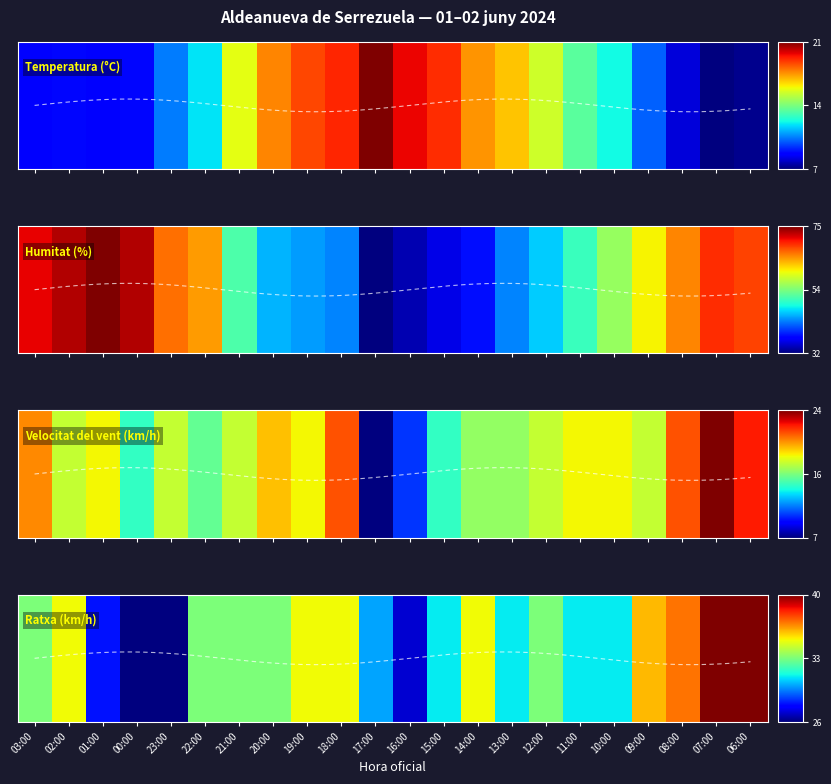

Reading left to right, what are all the values shown in this chart?

Temperatura: 03:00=0.1	02:00=0.1	01:00=0.1	00:00=0.1	23:00=0.2	22:00=0.4	21:00=0.6	20:00=0.8	19:00=0.8	18:00=0.9	17:00=1.0	16:00=0.9	15:00=0.9	14:00=0.8	13:00=0.7	12:00=0.6	11:00=0.5	10:00=0.4	09:00=0.2	08:00=0.1	07:00=0.0	06:00=0.0
Humitat: 03:00=0.9	02:00=1.0	01:00=1.0	00:00=1.0	23:00=0.8	22:00=0.7	21:00=0.4	20:00=0.3	19:00=0.3	18:00=0.3	17:00=0.0	16:00=0.0	15:00=0.1	14:00=0.1	13:00=0.3	12:00=0.3	11:00=0.4	10:00=0.5	09:00=0.7	08:00=0.8	07:00=0.9	06:00=0.8
Velocitat del vent: 03:00=0.8	02:00=0.6	01:00=0.6	00:00=0.4	23:00=0.6	22:00=0.5	21:00=0.6	20:00=0.7	19:00=0.6	18:00=0.8	17:00=0.0	16:00=0.2	15:00=0.4	14:00=0.5	13:00=0.5	12:00=0.6	11:00=0.6	10:00=0.6	09:00=0.6	08:00=0.8	07:00=1.0	06:00=0.9
Ratxa: 03:00=0.5	02:00=0.6	01:00=0.1	00:00=0.0	23:00=0.0	22:00=0.5	21:00=0.5	20:00=0.5	19:00=0.6	18:00=0.6	17:00=0.3	16:00=0.1	15:00=0.4	14:00=0.6	13:00=0.4	12:00=0.5	11:00=0.4	10:00=0.4	09:00=0.7	08:00=0.8	07:00=1.0	06:00=1.0